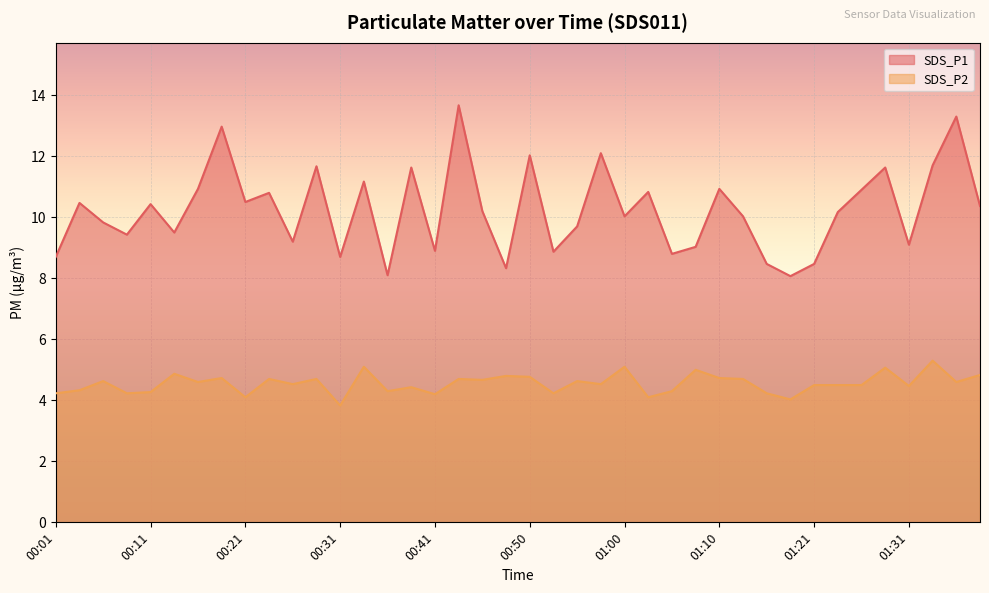

Does the chart display data point markers on the line(s)?

No